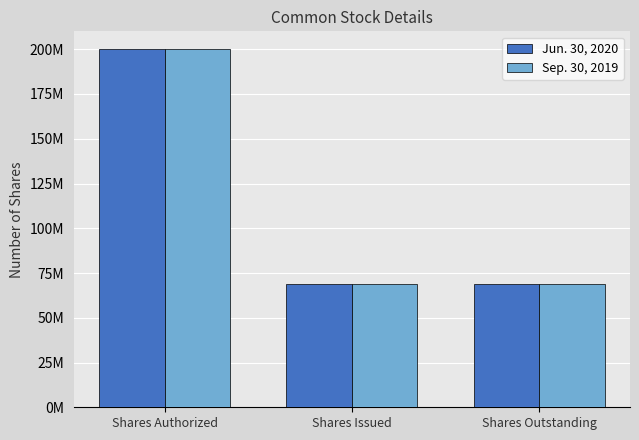

What is the value of the Sep. 30, 2019 bar at the 1st from the left?

200000000